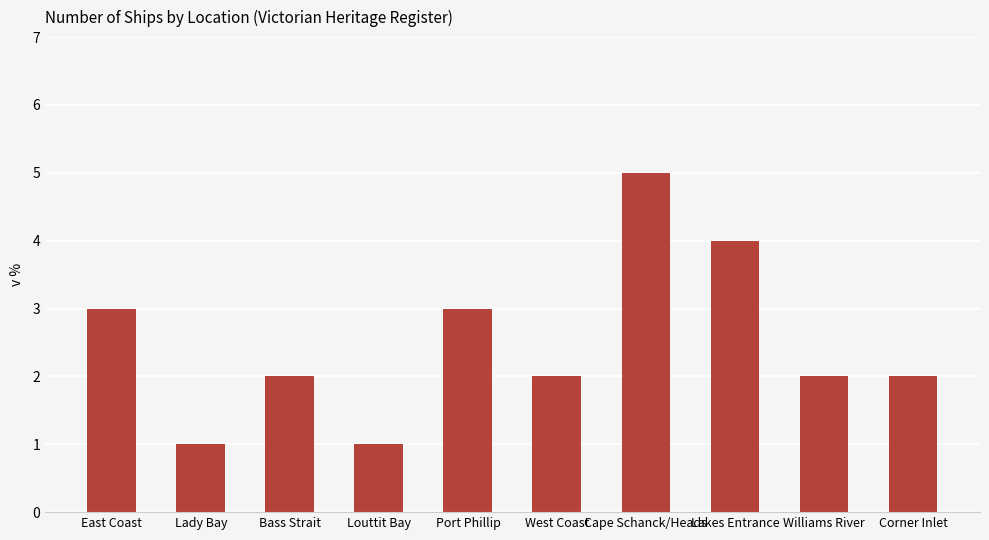

What is the label of the 8th bar from the left?

Lakes Entrance